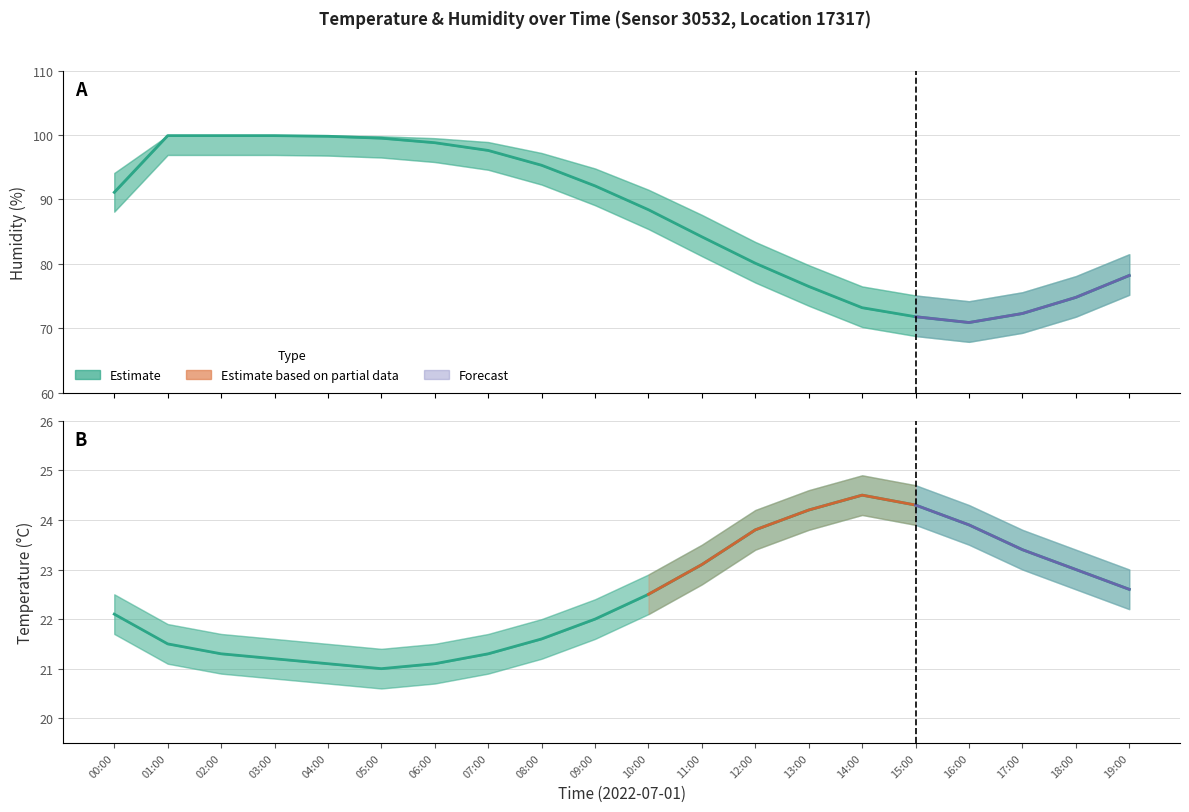

Which label corresponds to the smallest value in the chart?

05:00